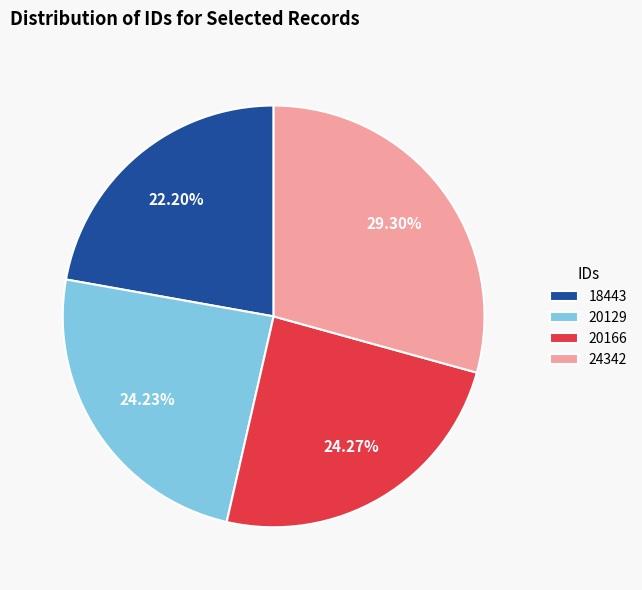

To the nearest percent, what is the difference between the largest and smallest slice percentages?

7%